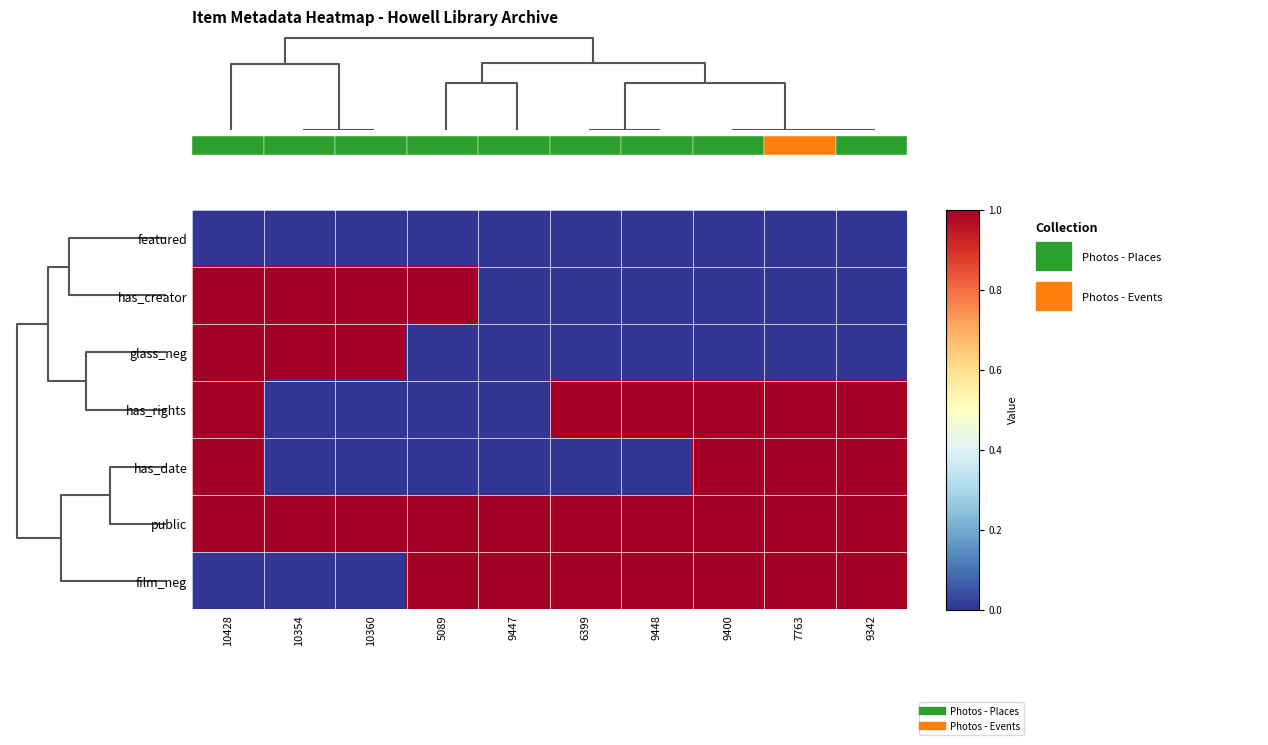

What is the difference between the highest and lowest values at 9400?

1